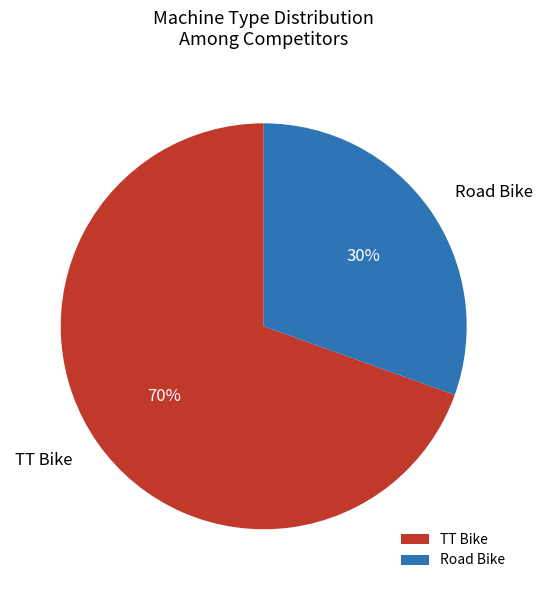

Which slice is the largest?

TT Bike